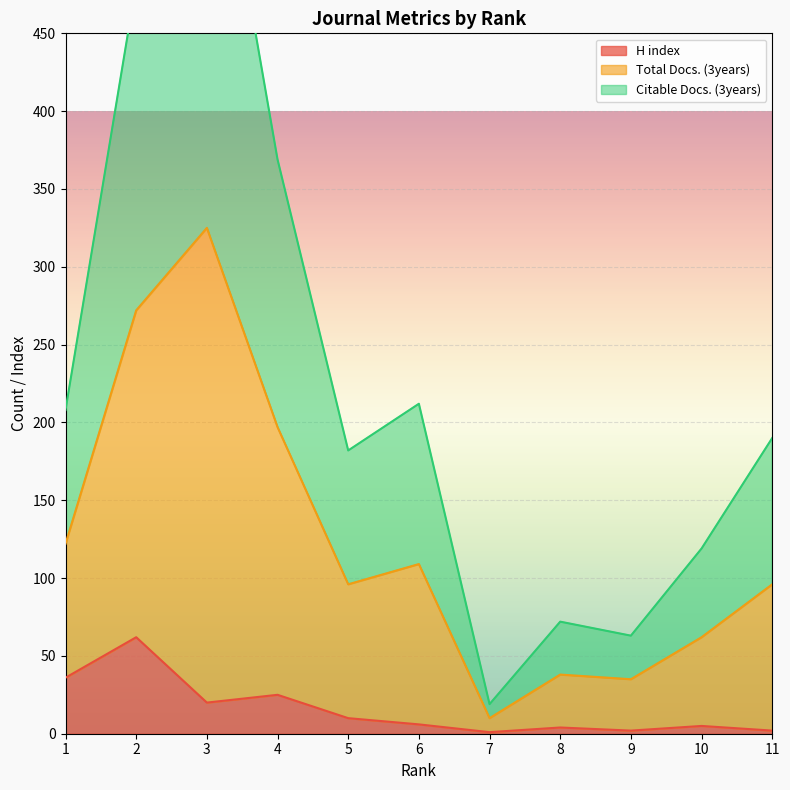

The value of H index at 1 is 36. True or false?

True